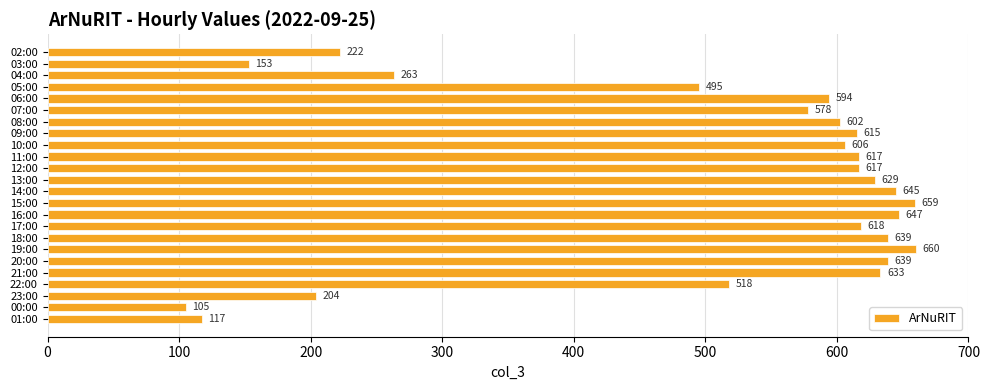

The chart shows a value of 1096 at 19:00. True or false?

False